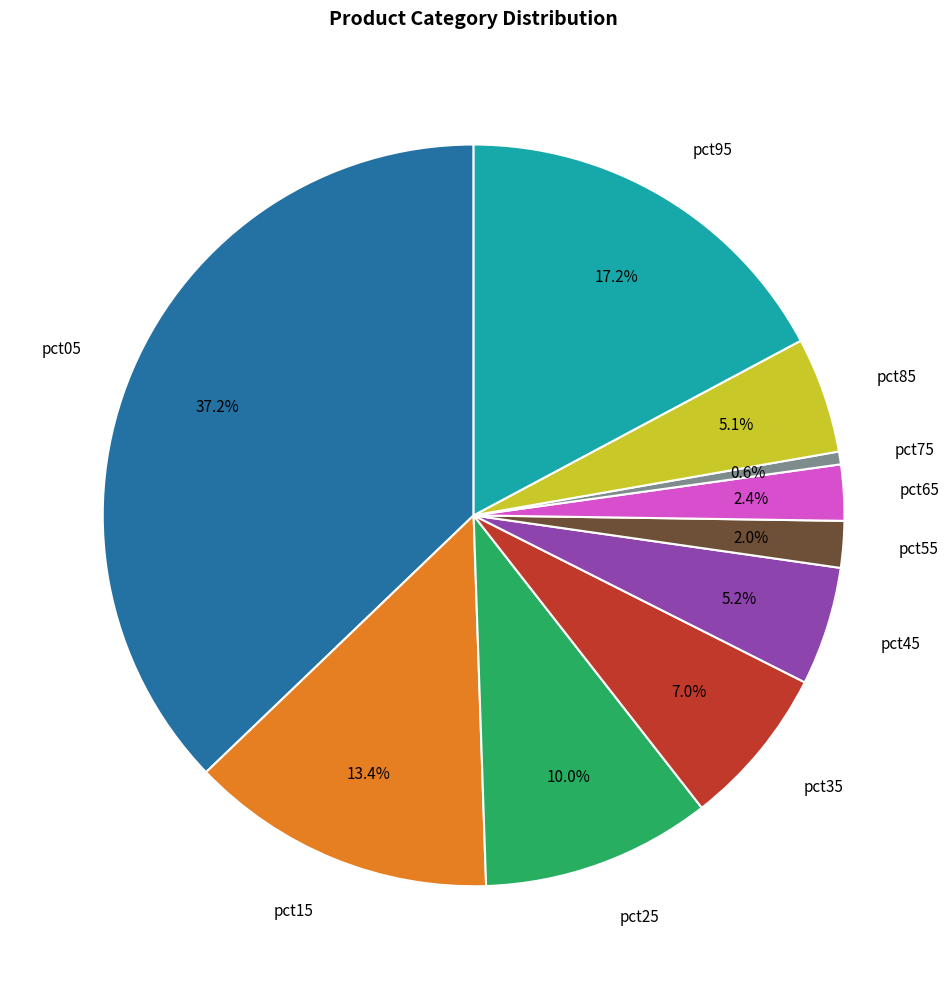

To the nearest percent, what is the difference between the pct55 and pct05 slice percentages?

35%